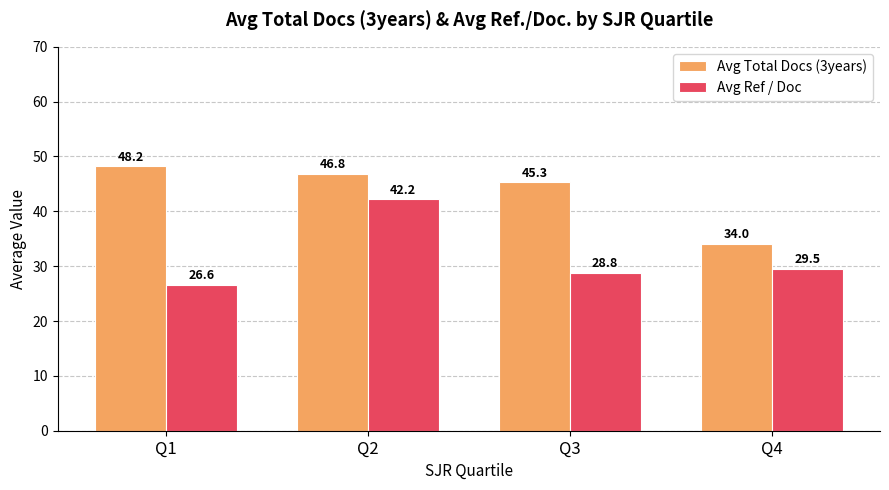

Rank the series at Q2 from lowest to highest value.

Avg Ref / Doc, Avg Total Docs (3years)